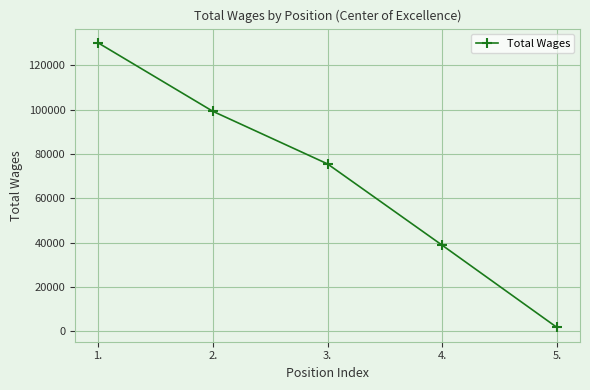

The value at 4. is 38790. True or false?

True